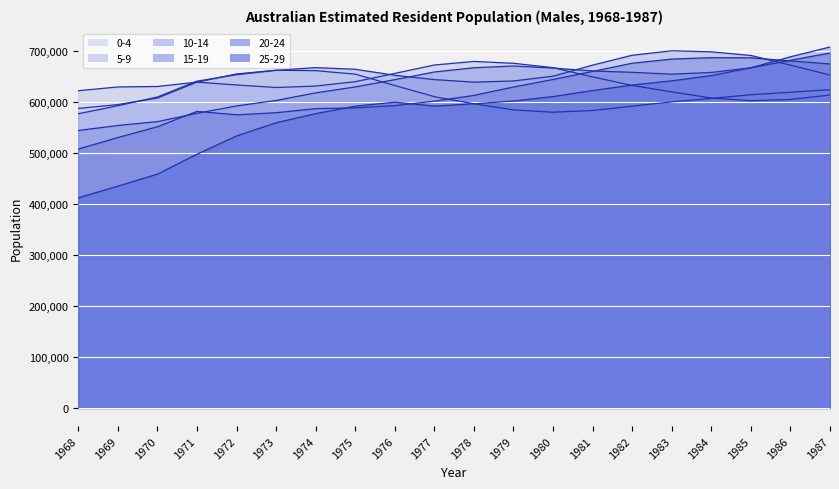

What is the total value across all series at 1969?

3335857